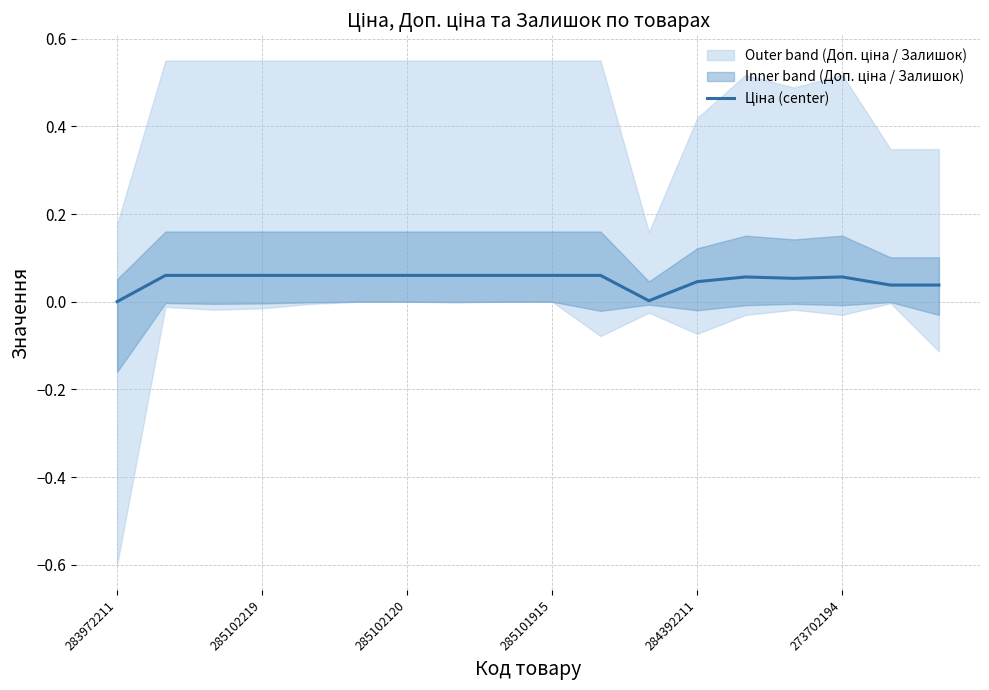

How many categories are shown in the chart?

18